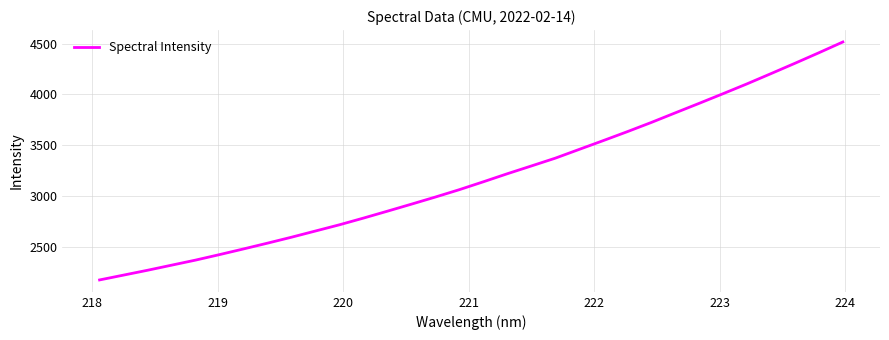

Is this an area chart (filled region under the line)?

No